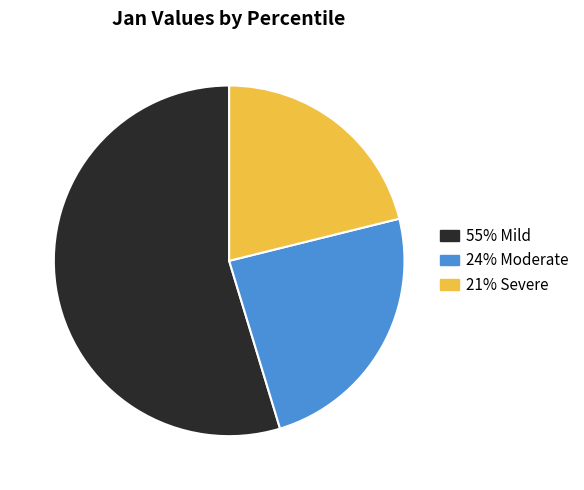

Is there any slice that represents more than half of the pie?

Yes